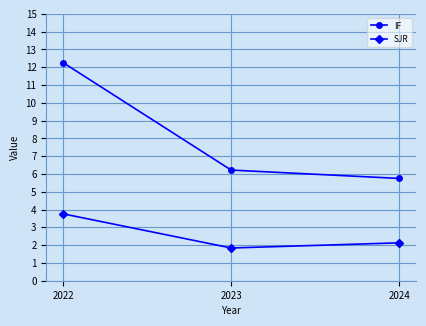

Which series has the widest spread of values?

IF